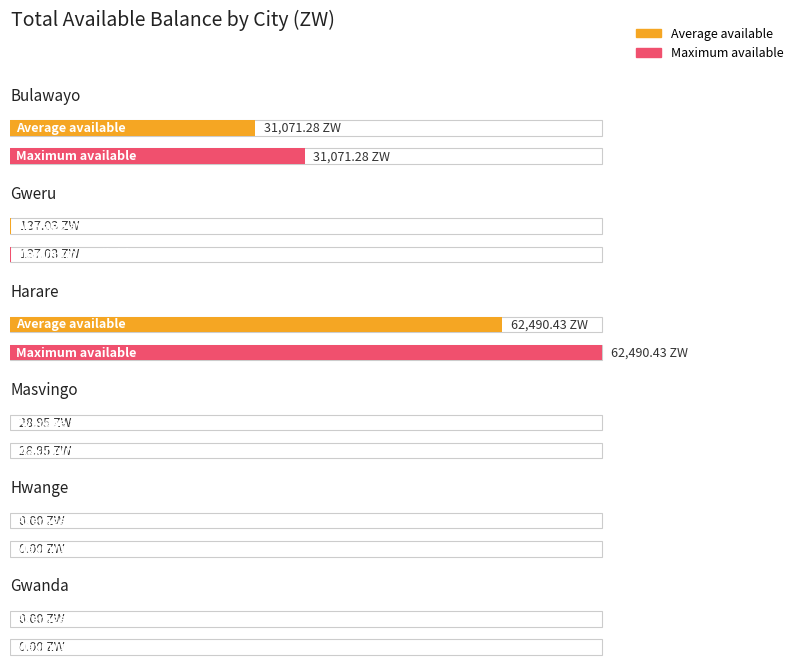

Reading left to right, list all the values displayed in this chart.

Average utilization: 31071.3	137.0	62490.4	28.9	0.0	0.0
Maximum utilization: 31071.3	137.0	62490.4	28.9	0.0	0.0